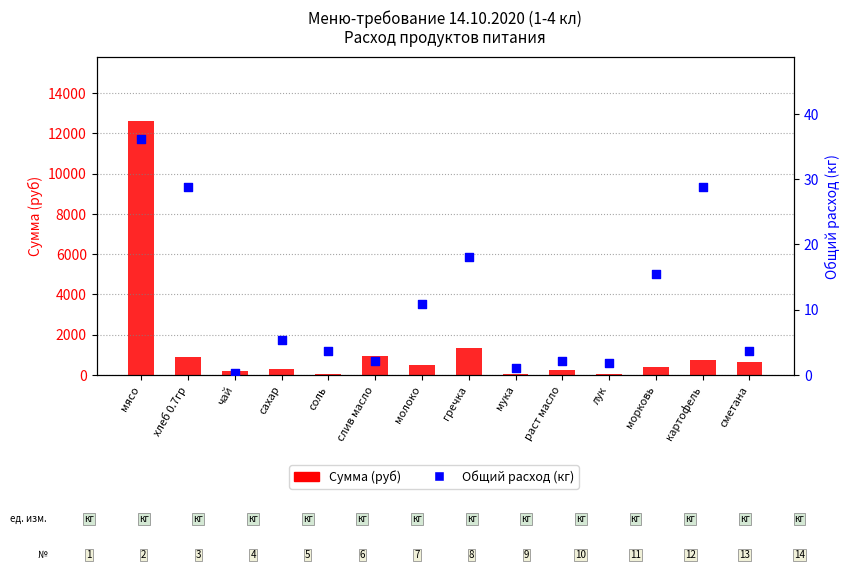

What is the total value across all series at раст масло?

251.3